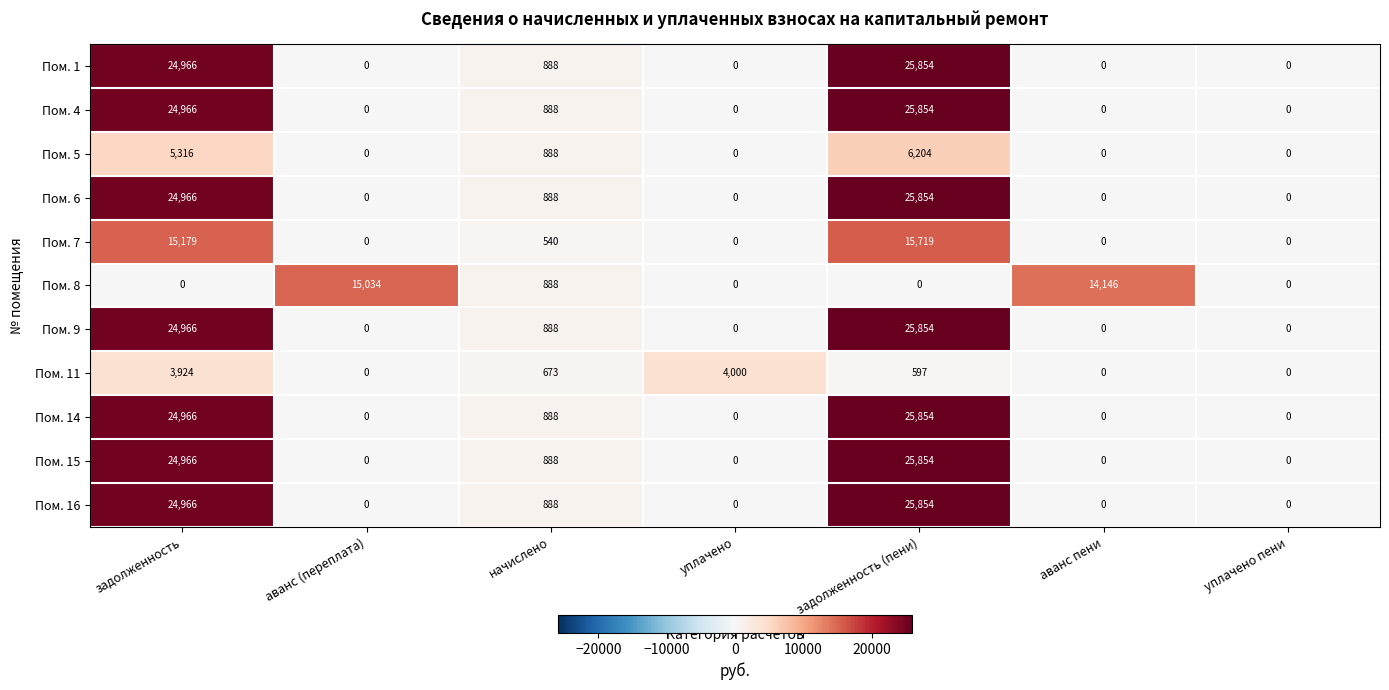

What is the difference between the maximum and minimum values in the Пом. 6 series?

25854